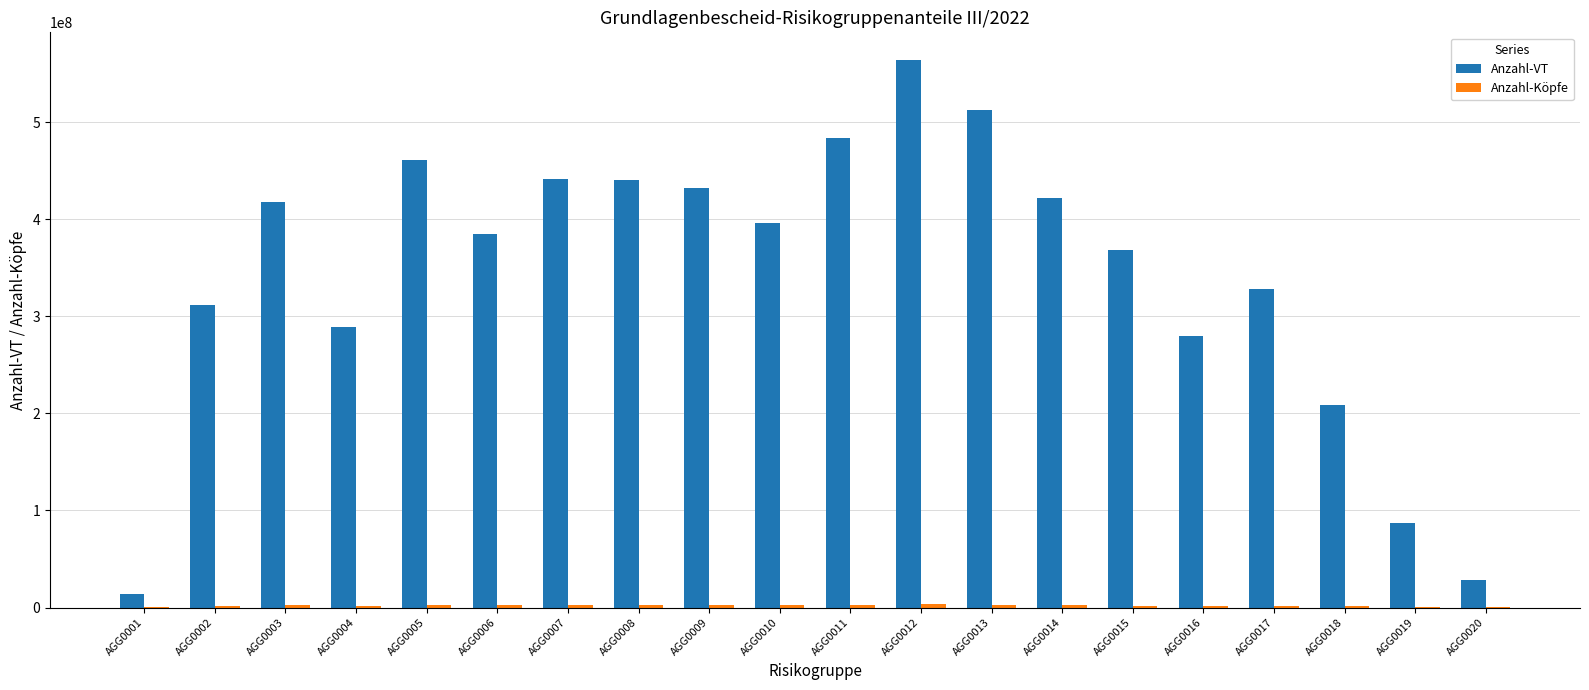

What is the greatest value displayed?

564622024